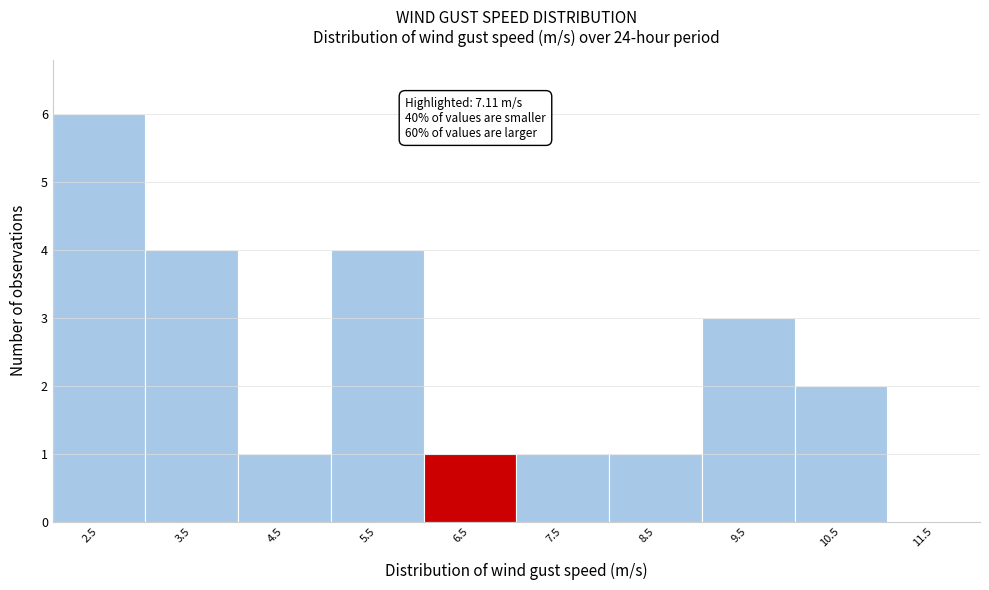

Reading right to left, transcribe all the data shown in this chart.

11.5=0	10.5=2	9.5=3	8.5=1	7.5=1	6.5=1	5.5=4	4.5=1	3.5=4	2.5=6